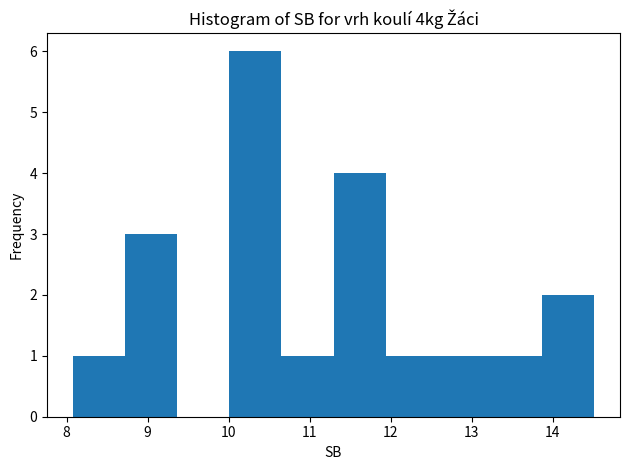

Which range on the x-axis has the tallest bar?

10.0 to 10.7